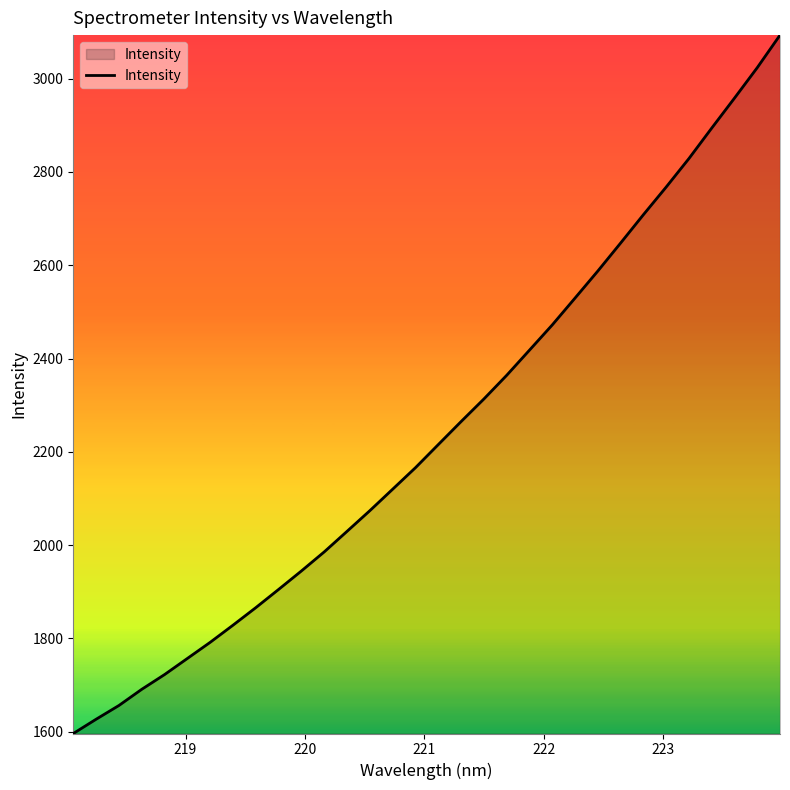

What is the maximum value shown in the chart?

3093.2